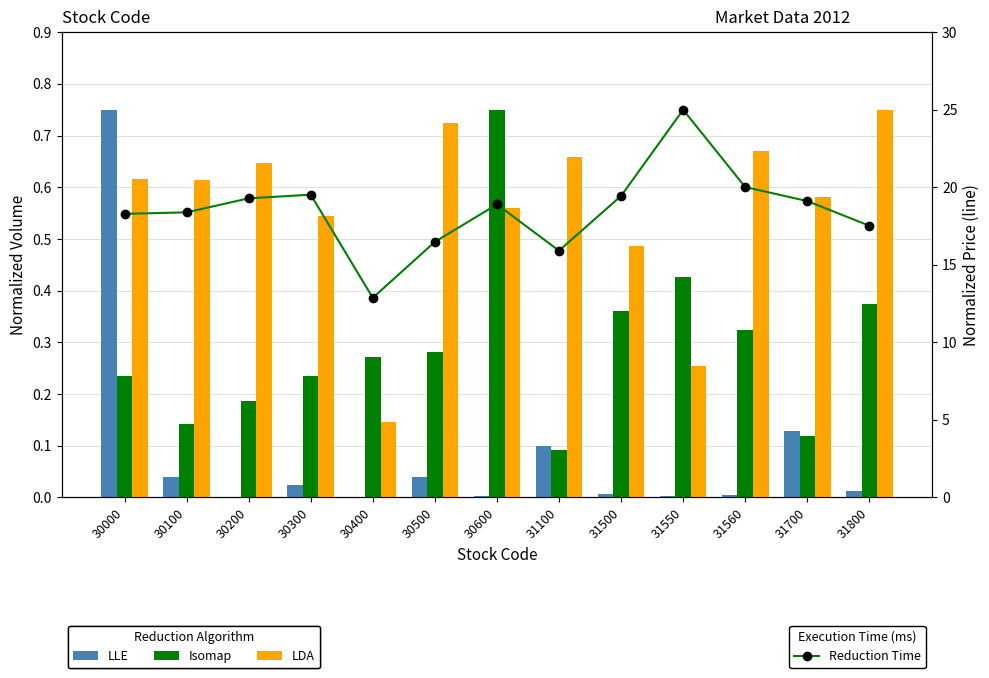

Between 30300 and 30400, which series saw the biggest shift?

Reduction Time